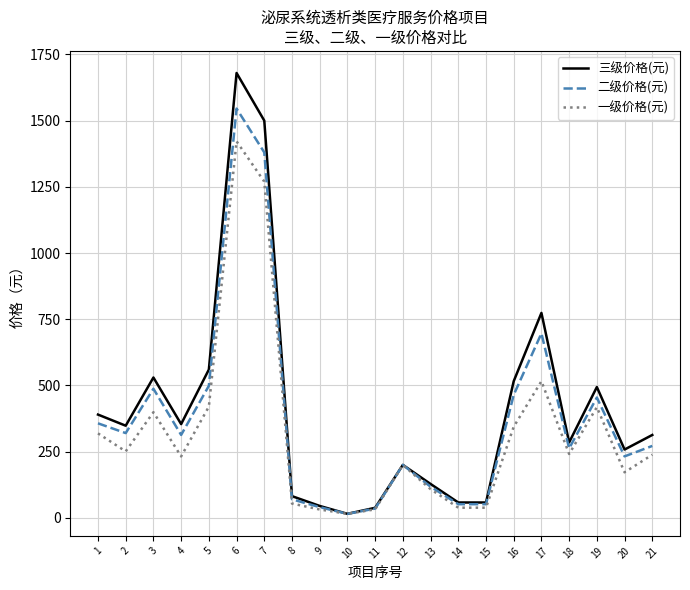

The value of 三级价格(元) at 19 is 704.0. True or false?

False